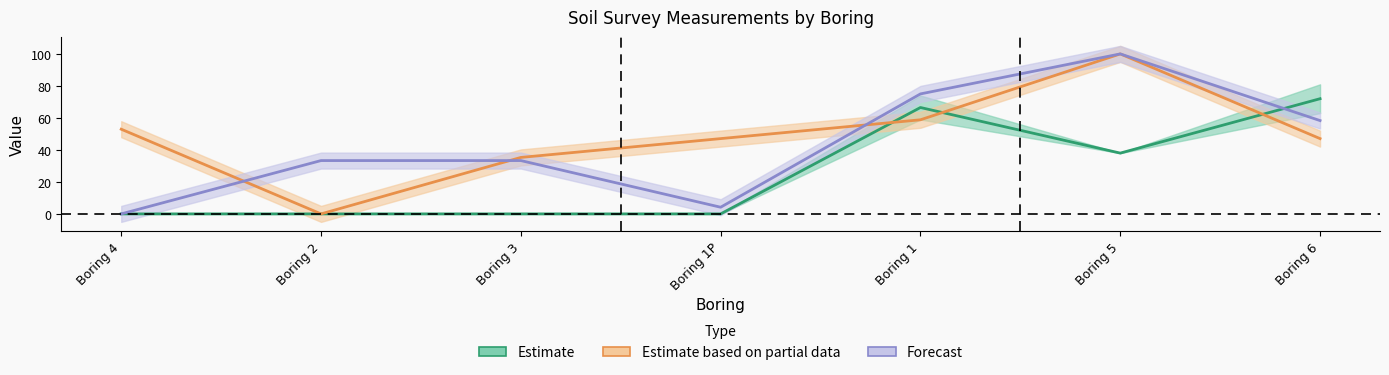

Reading left to right, transcribe all the data shown in this chart.

EASTING: Boring 4=52.9	Boring 2=0.0	Boring 3=35.3	Boring 1P=47.1	Boring 1=58.8	Boring 5=100.0	Boring 6=47.1
NORTHING: Boring 4=0.0	Boring 2=33.3	Boring 3=33.3	Boring 1P=4.2	Boring 1=75.0	Boring 5=100.0	Boring 6=58.3
APWHEAT: Boring 4=0.0	Boring 2=0.0	Boring 3=0.0	Boring 1P=0.0	Boring 1=66.5	Boring 5=38.0	Boring 6=72.0